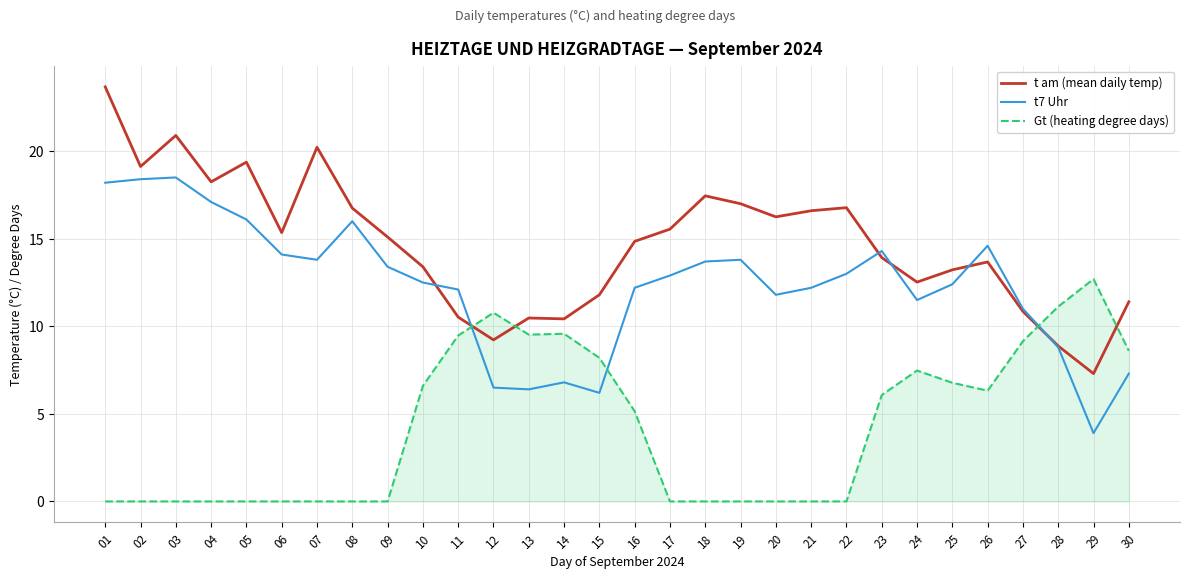

Which series has the widest spread of values?

t am (mean daily temp)